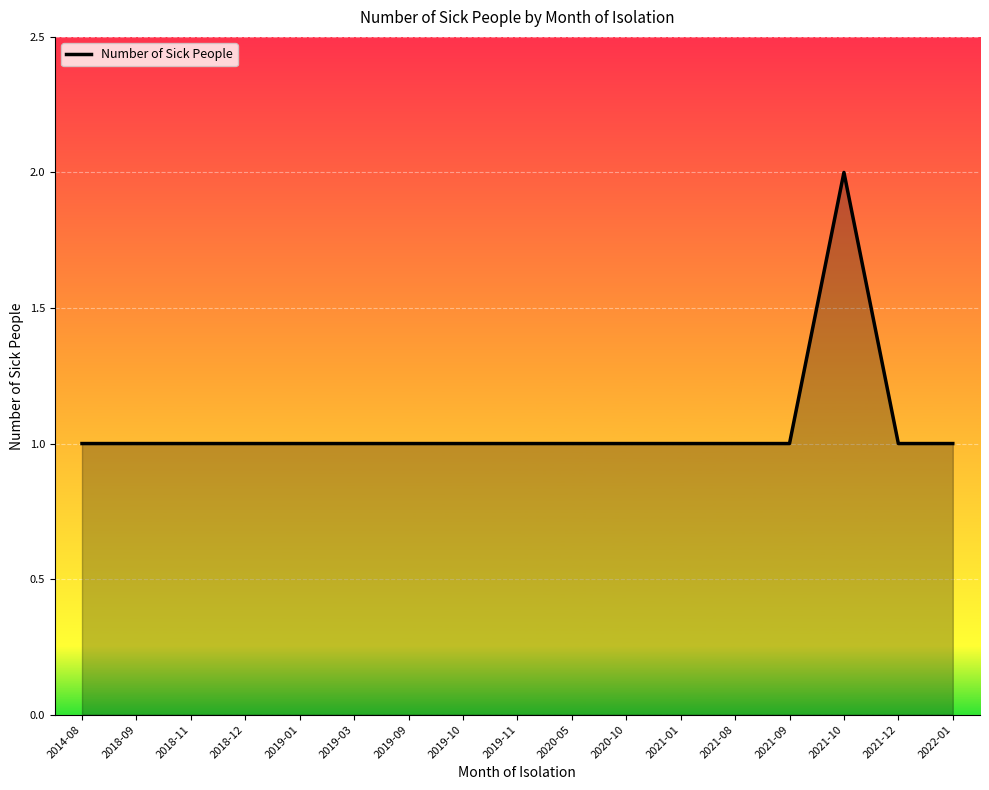

Reading left to right, list all the values displayed in this chart.

2014-08=1	2018-09=1	2018-11=1	2018-12=1	2019-01=1	2019-03=1	2019-09=1	2019-10=1	2019-11=1	2020-05=1	2020-10=1	2021-01=1	2021-08=1	2021-09=1	2021-10=2	2021-12=1	2022-01=1